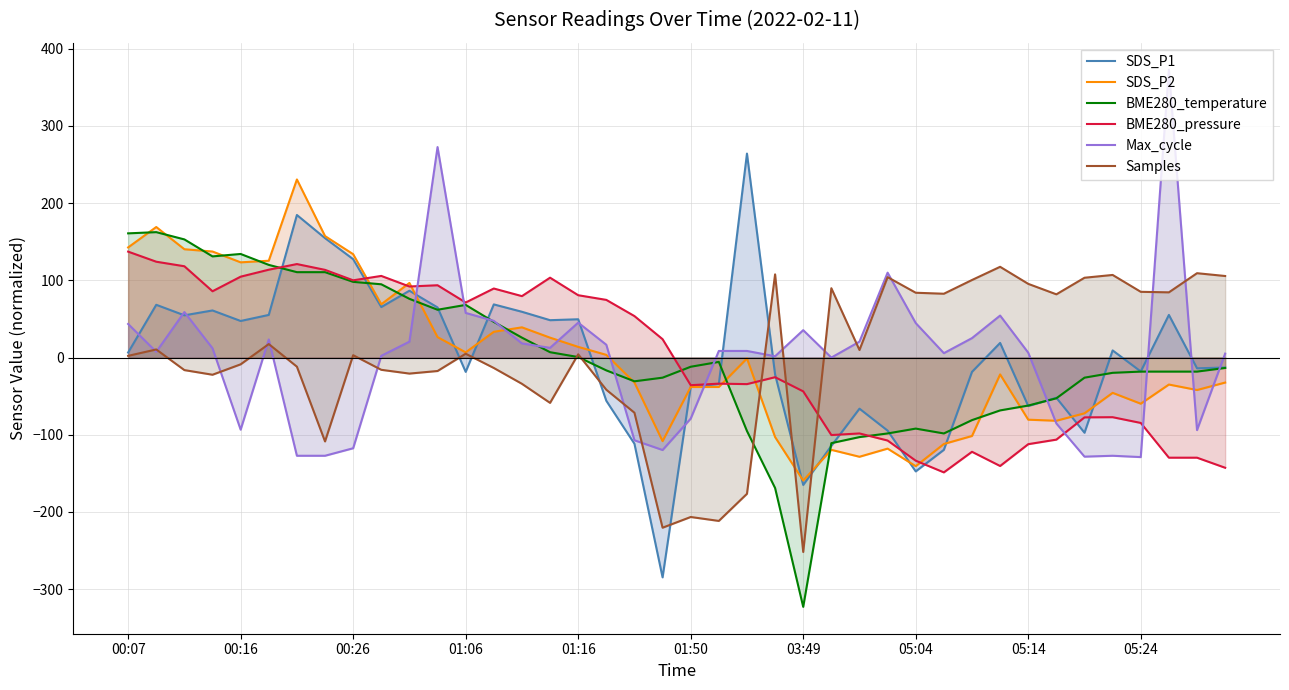

What is the lowest value of the Max_cycle series?

-128.9